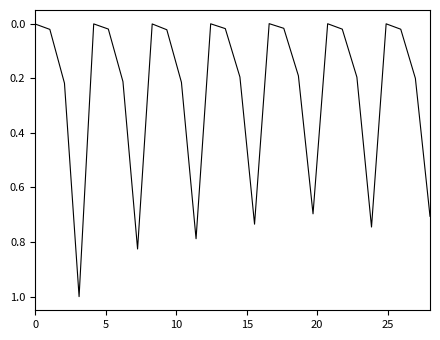

How many interior local valleys (lower than both neighbors) does the data have?

6